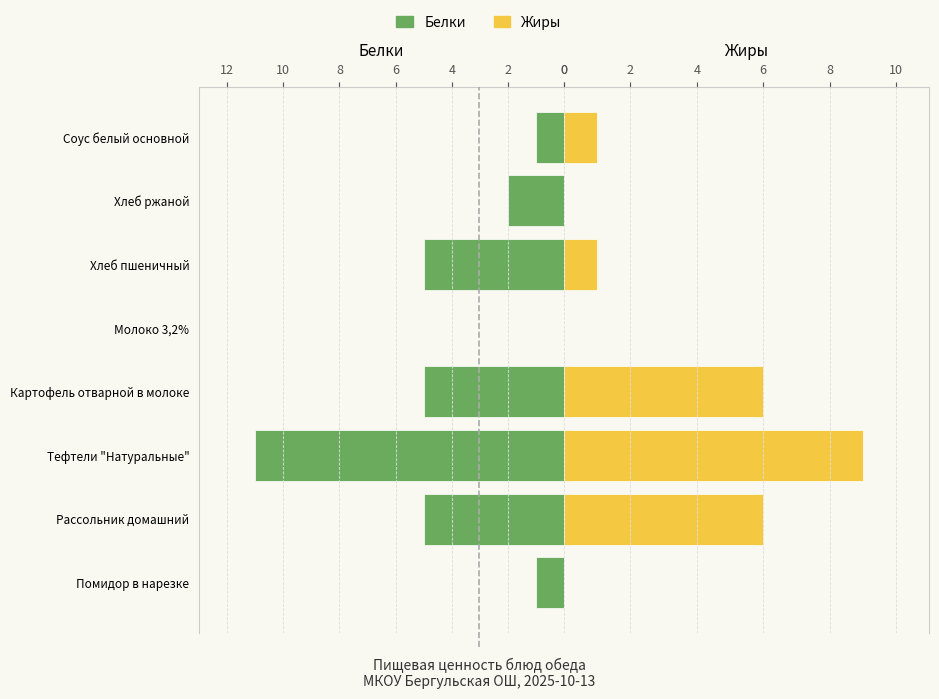

Between Хлеб пшеничный and Помидор в нарезке, which is larger?

Хлеб пшеничный